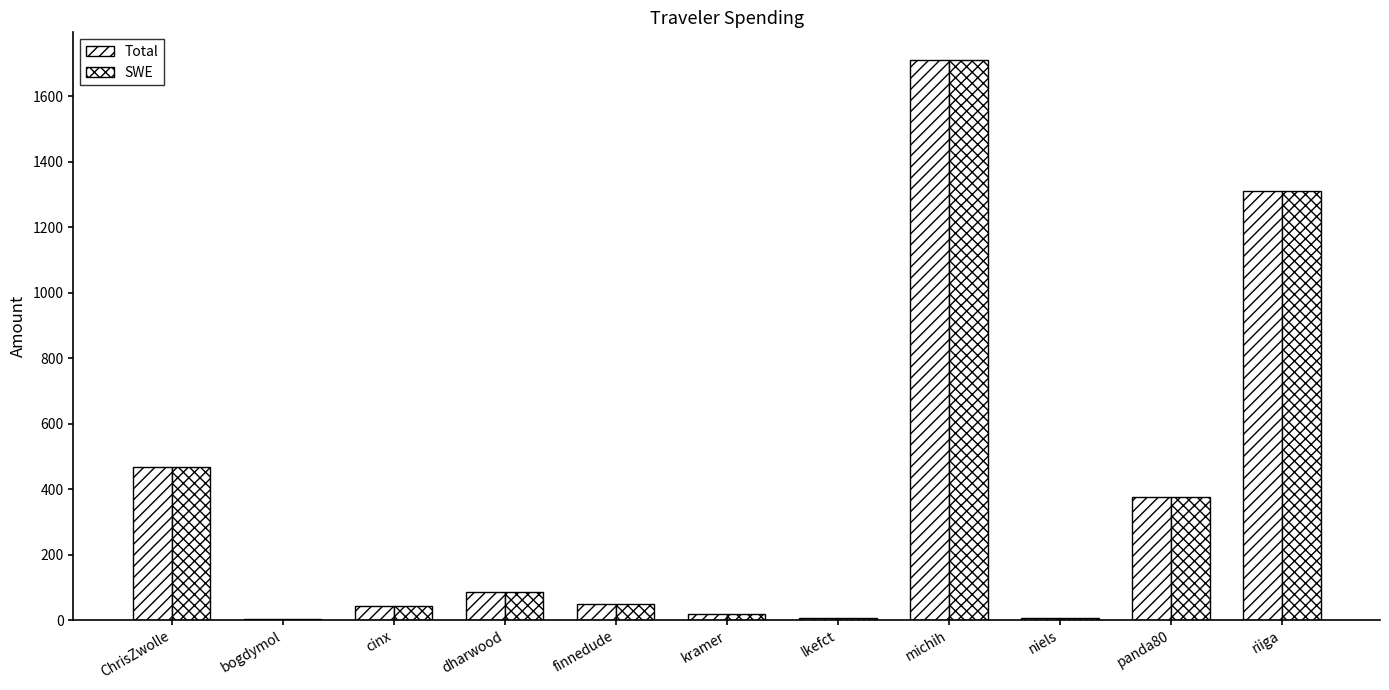

Count the number of data series in this chart.

2